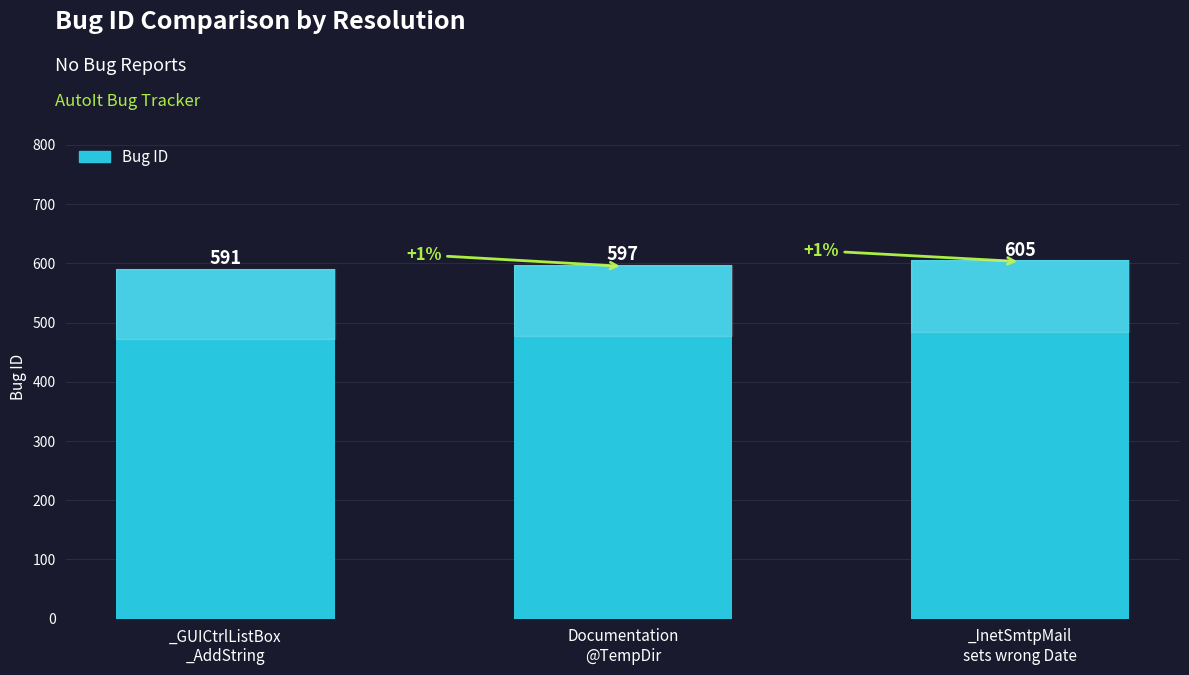

What is the smallest value displayed?

591